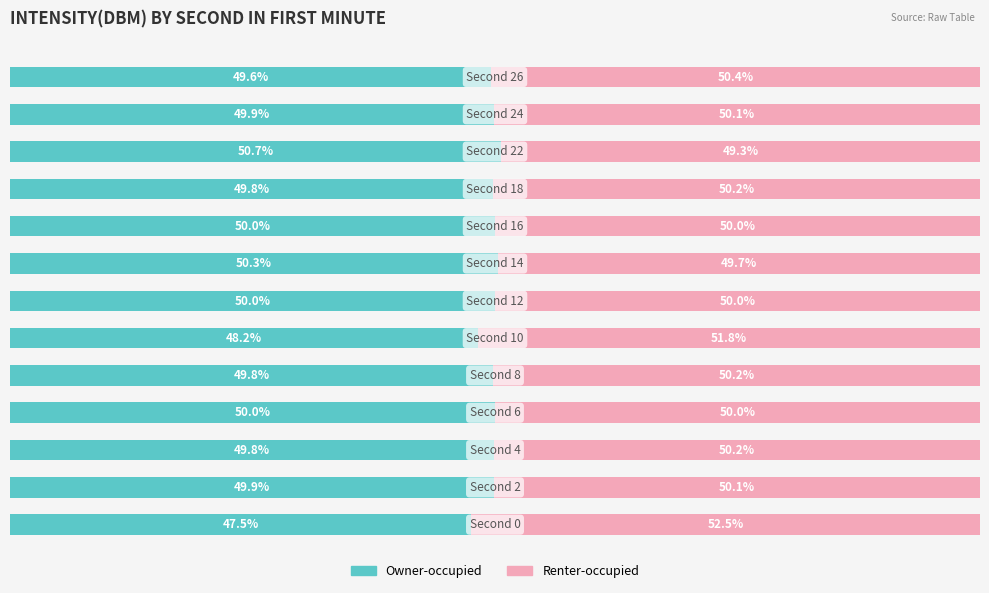

What are all the series names shown in the legend?

Owner-occupied, Renter-occupied